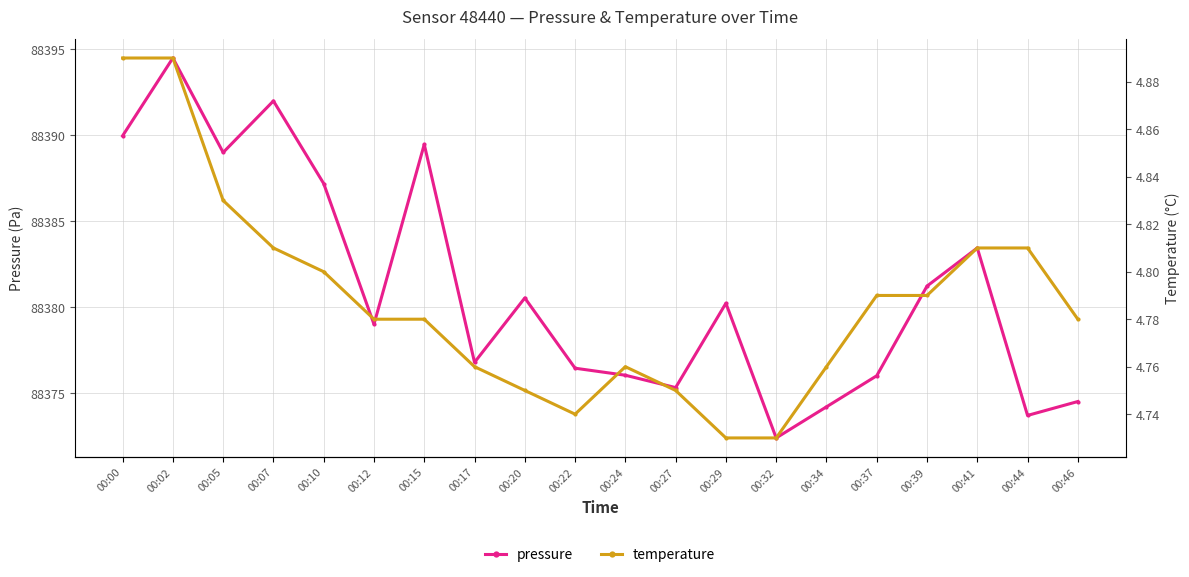

How many data points in pressure are less than 88380?

10